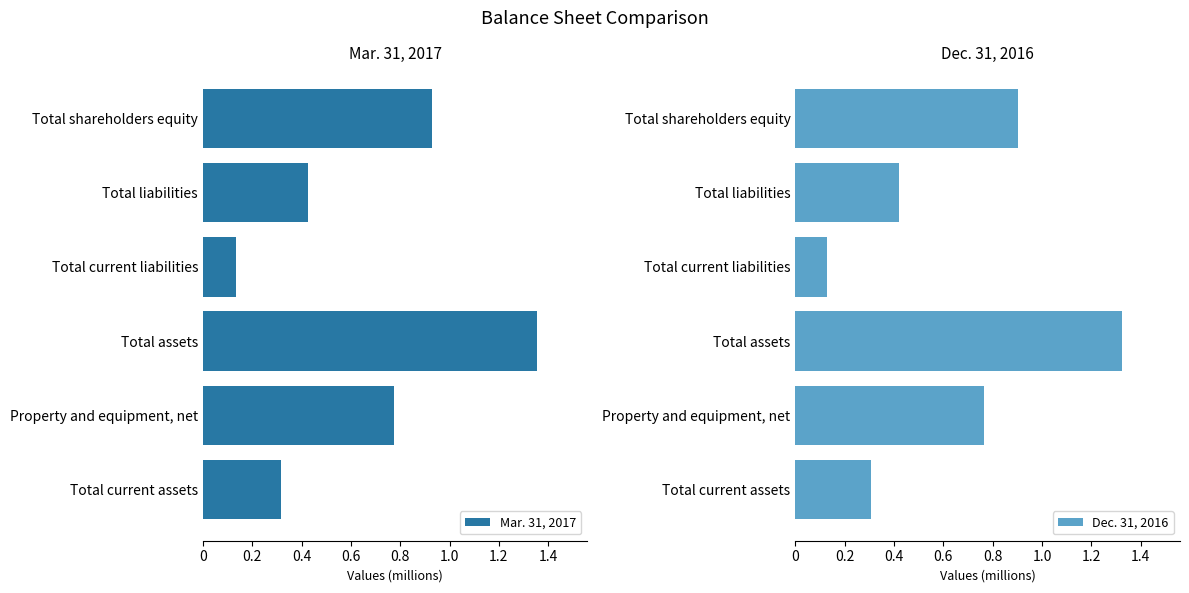

Which series changed the most between Total current liabilities and Total shareholders equity?

Mar. 31, 2017